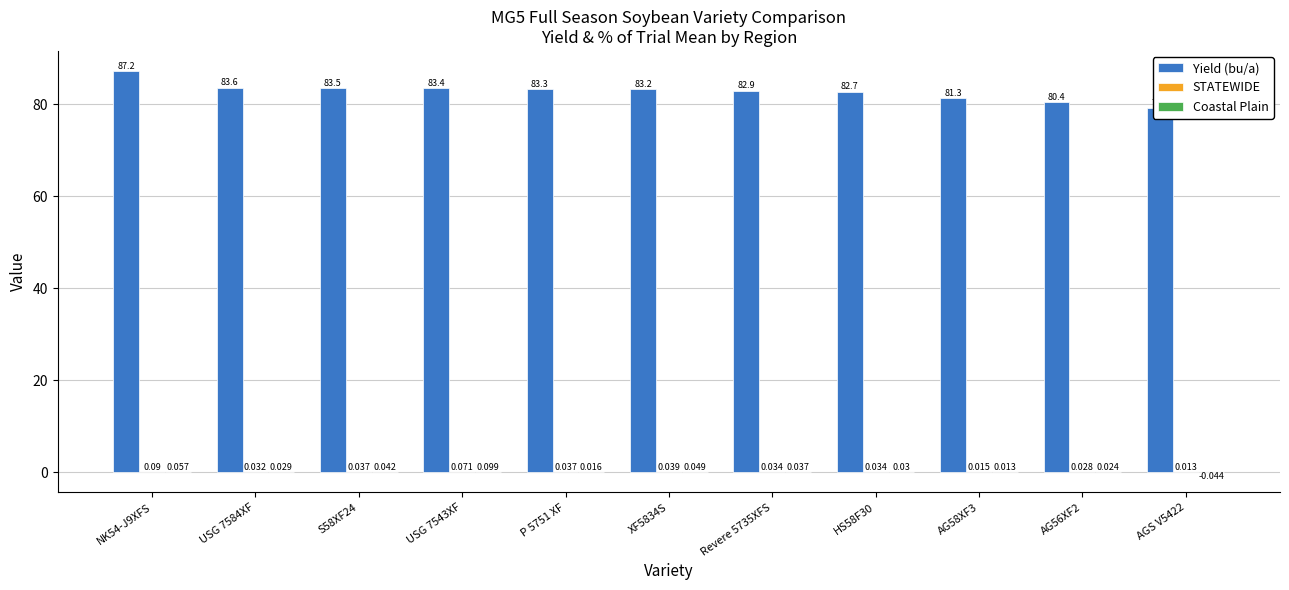

At which label is STATEWIDE closest to 0?

AGS V5422